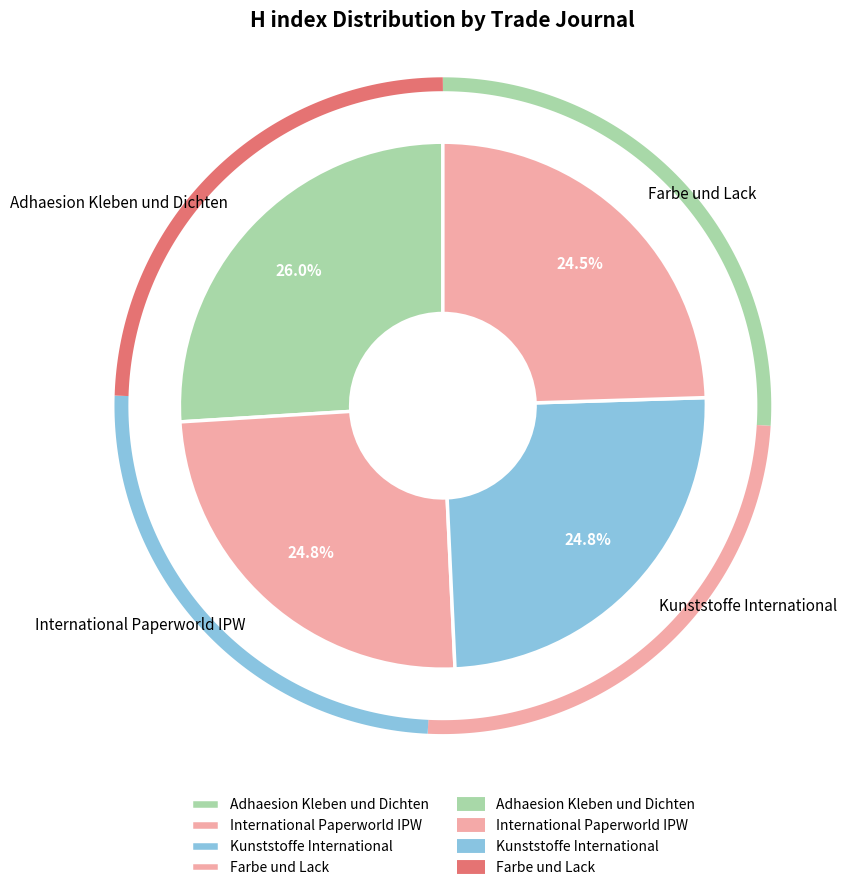

To the nearest percent, what is the combined percentage of Adhaesion Kleben und Dichten and Farbe und Lack?

50%